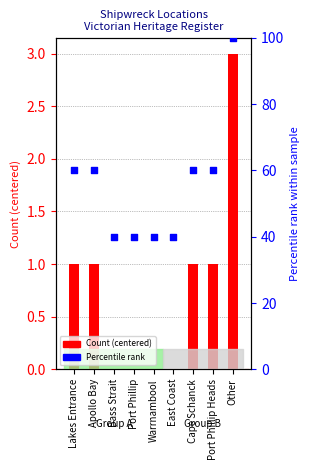

Which series has the widest spread of Y values?

Percentile rank